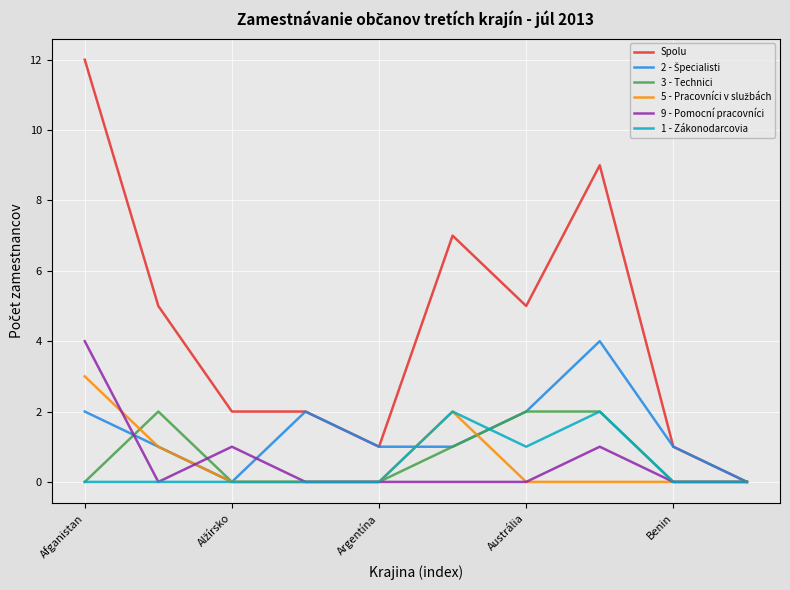

What is the maximum value shown in the chart?

12